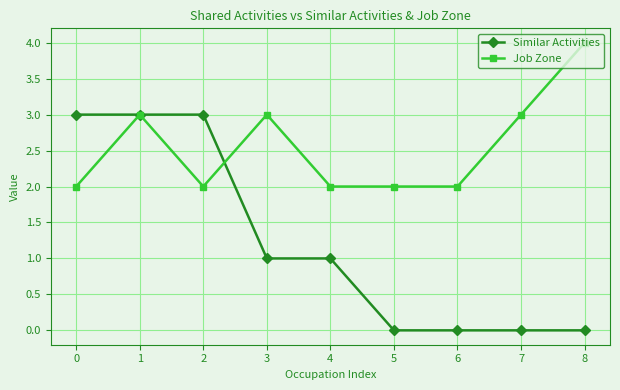

Does the chart have visible grid lines?

Yes